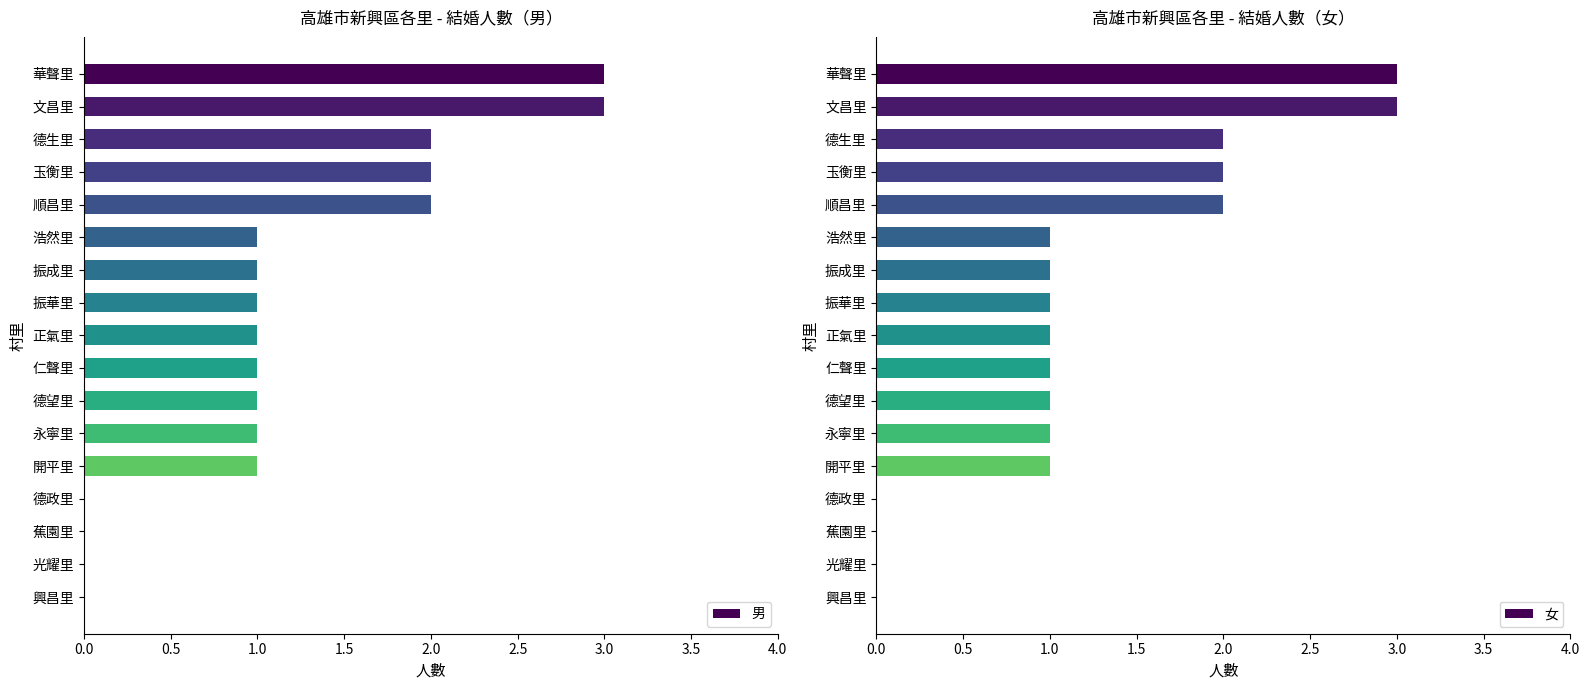

Count the 男 values in the range 1 to 2.

11